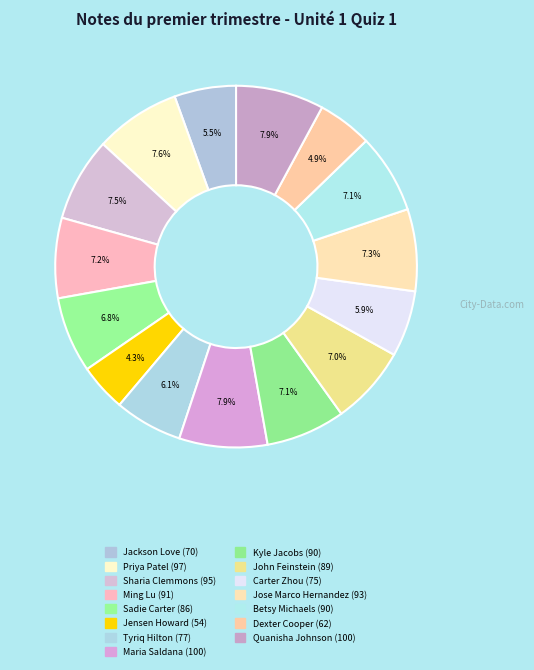

To the nearest percent, what percentage of the pie is Kyle Jacobs?

7%